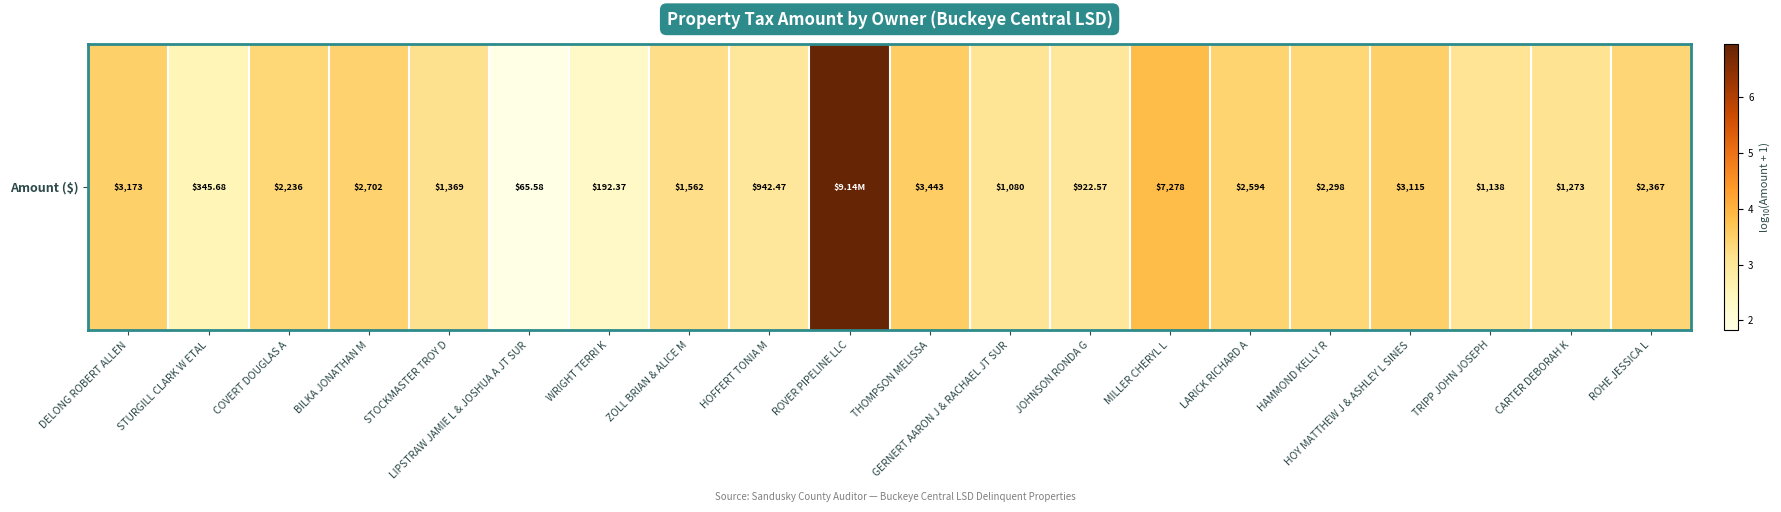

Between STURGILL CLARK W ETAL and CARTER DEBORAH K, which is larger?

CARTER DEBORAH K